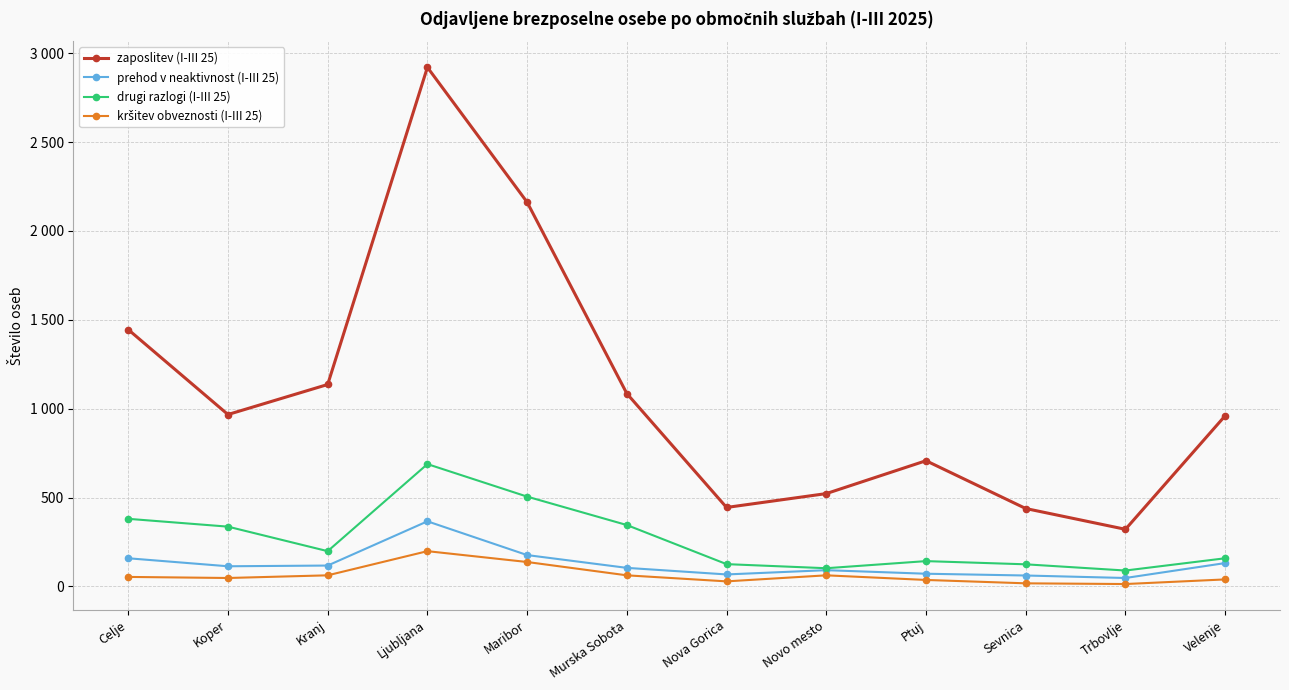

What are all the series names shown in the legend?

zaposlitev (I-III 25), prehod v neaktivnost (I-III 25), drugi razlogi (I-III 25), kršitev obveznosti (I-III 25)